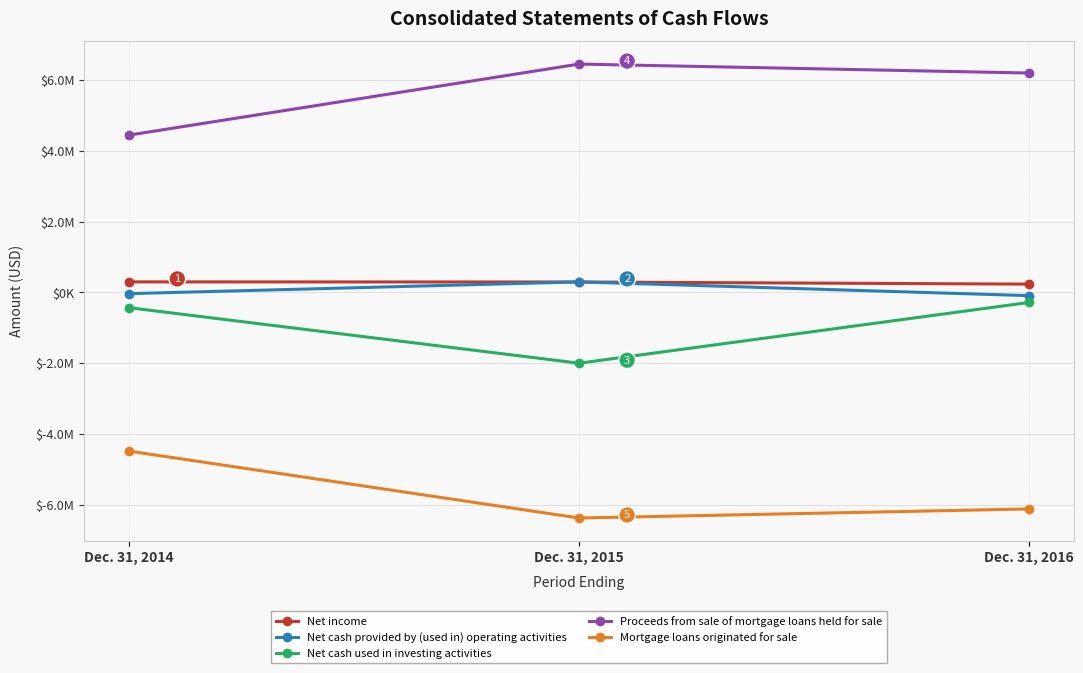

What is the difference between the second highest and minimum values in the Net cash provided by (used in) operating activities series?

56824